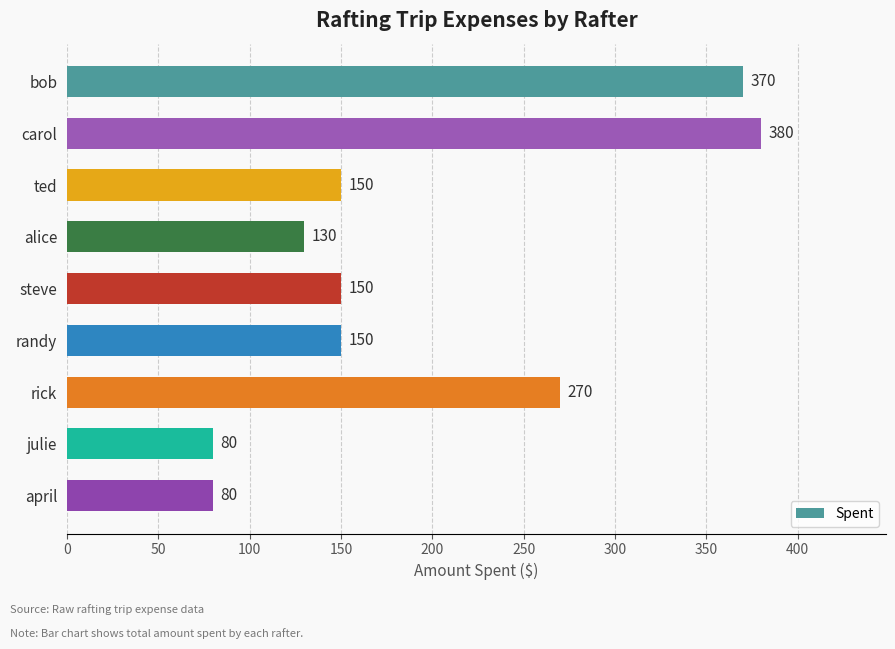

Is it true that the value at carol is 380?

True